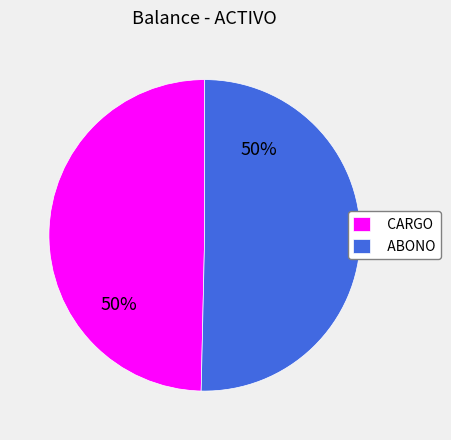

The ABONO slice represents 50% of the pie. True or false?

True